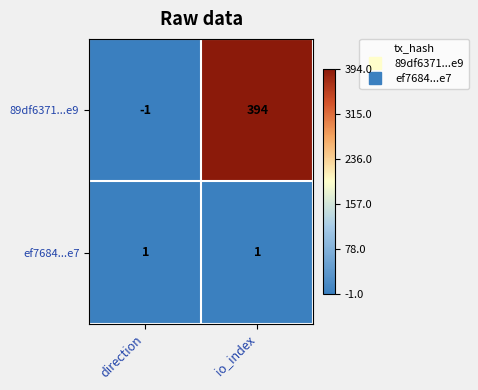

Reading left to right, transcribe all the data shown in this chart.

89df6371...e9: -1	394
ef7684...e7: 1	1